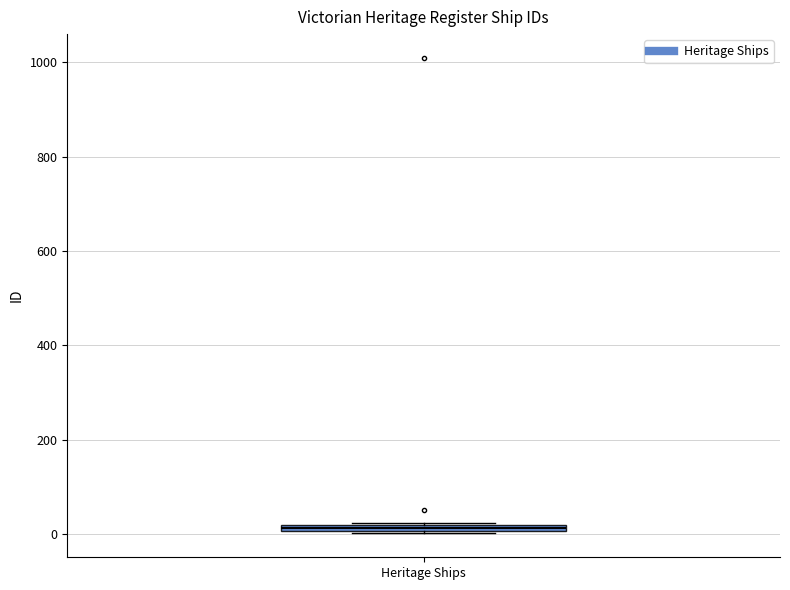

Where is the upper edge of the box for Heritage Ships on the y-axis? The values are not printed on the chart, so give them approximately, as read against the axis.

20